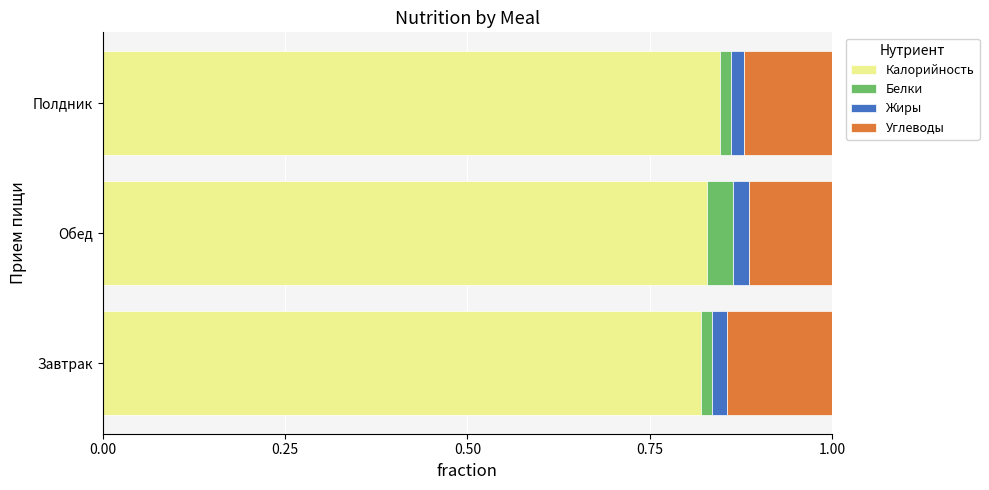

True or false: Калорийность has a value of 0.4 at Обед.

False